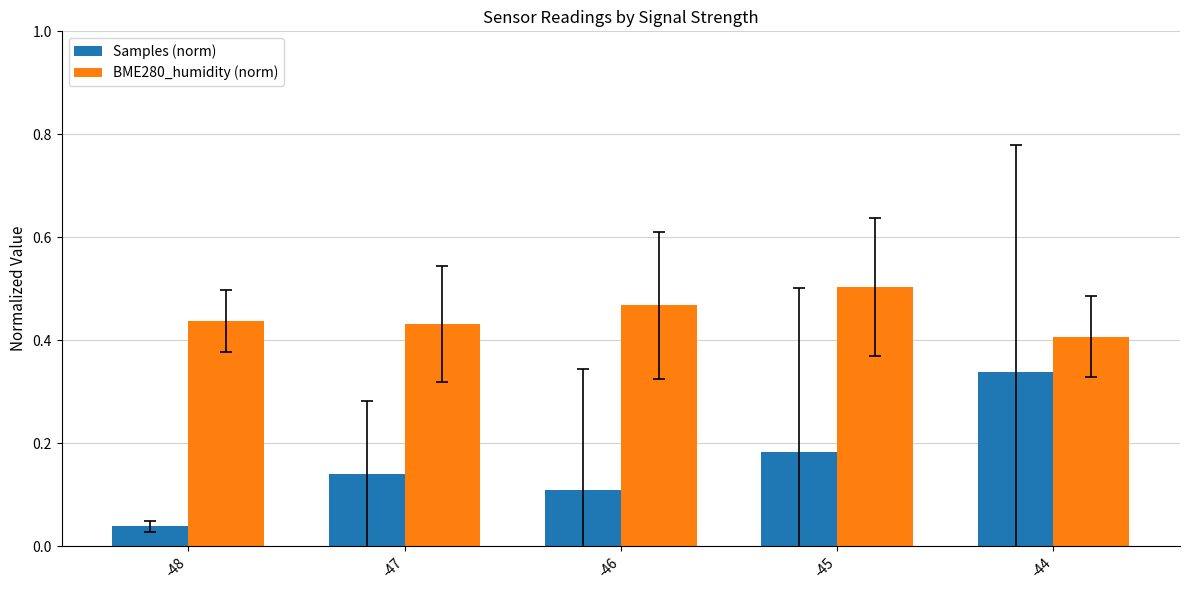

Rank the series by their average value, from lowest to highest.

Samples (norm), BME280_humidity (norm)